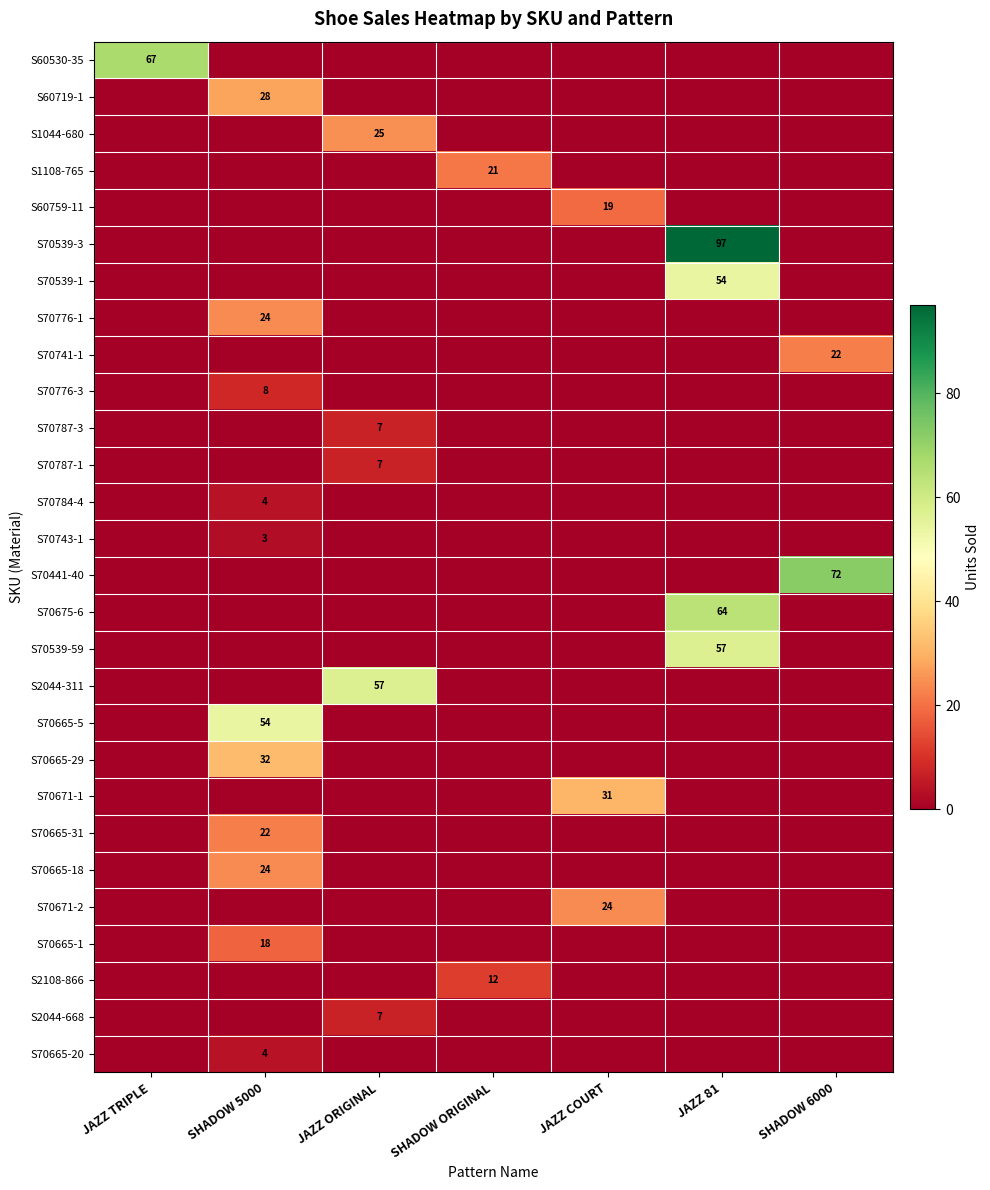

What is the difference between the highest and lowest values at JAZZ 81?

97